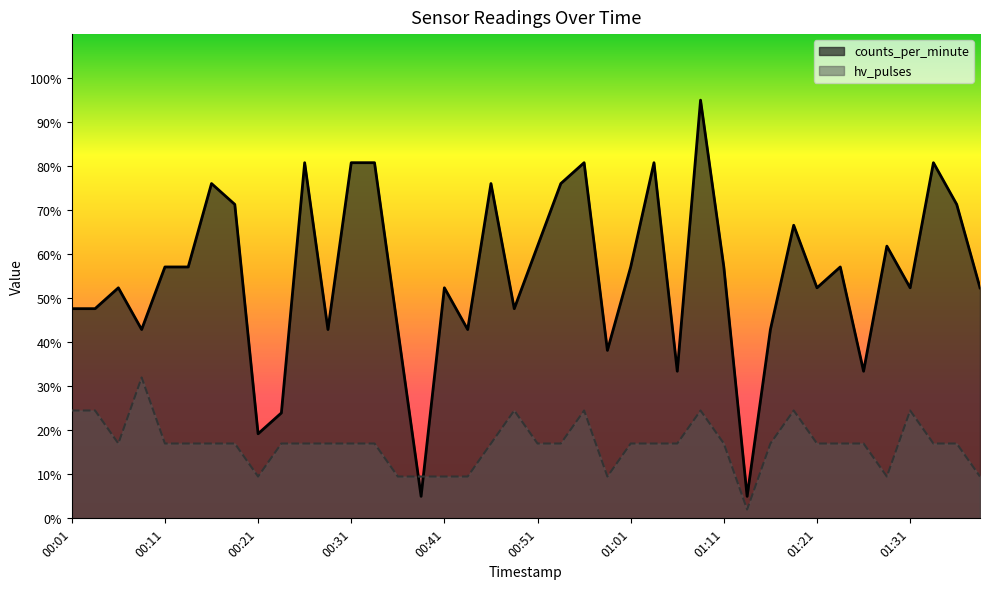

Reading left to right, list all the values displayed in this chart.

counts_per_minute: 47.6	47.6	52.4	42.9	57.1	57.1	76.1	71.3	19.2	23.9	80.8	42.9	80.8	80.8	42.9	5.0	52.4	42.9	76.1	47.6	61.8	76.1	80.8	38.2	57.1	80.8	33.4	95.0	57.1	5.0	42.9	66.6	52.4	57.1	33.4	61.8	52.4	80.8	71.3	52.4
hv_pulses: 24.5	24.5	17.0	32.0	17.0	17.0	17.0	17.0	9.5	17.0	17.0	17.0	17.0	17.0	9.5	9.5	9.5	9.5	17.0	24.5	17.0	17.0	24.5	9.5	17.0	17.0	17.0	24.5	17.0	2.0	17.0	24.5	17.0	17.0	17.0	9.5	24.5	17.0	17.0	9.5